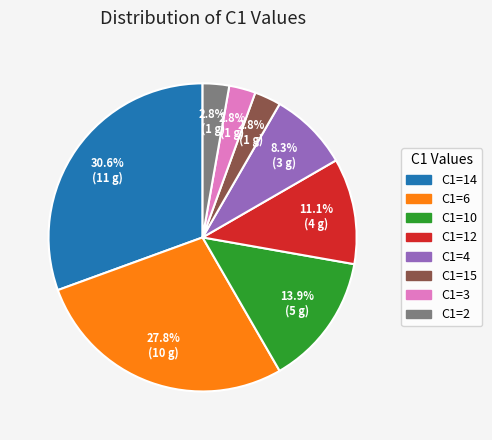

Is there a majority slice in this chart?

No